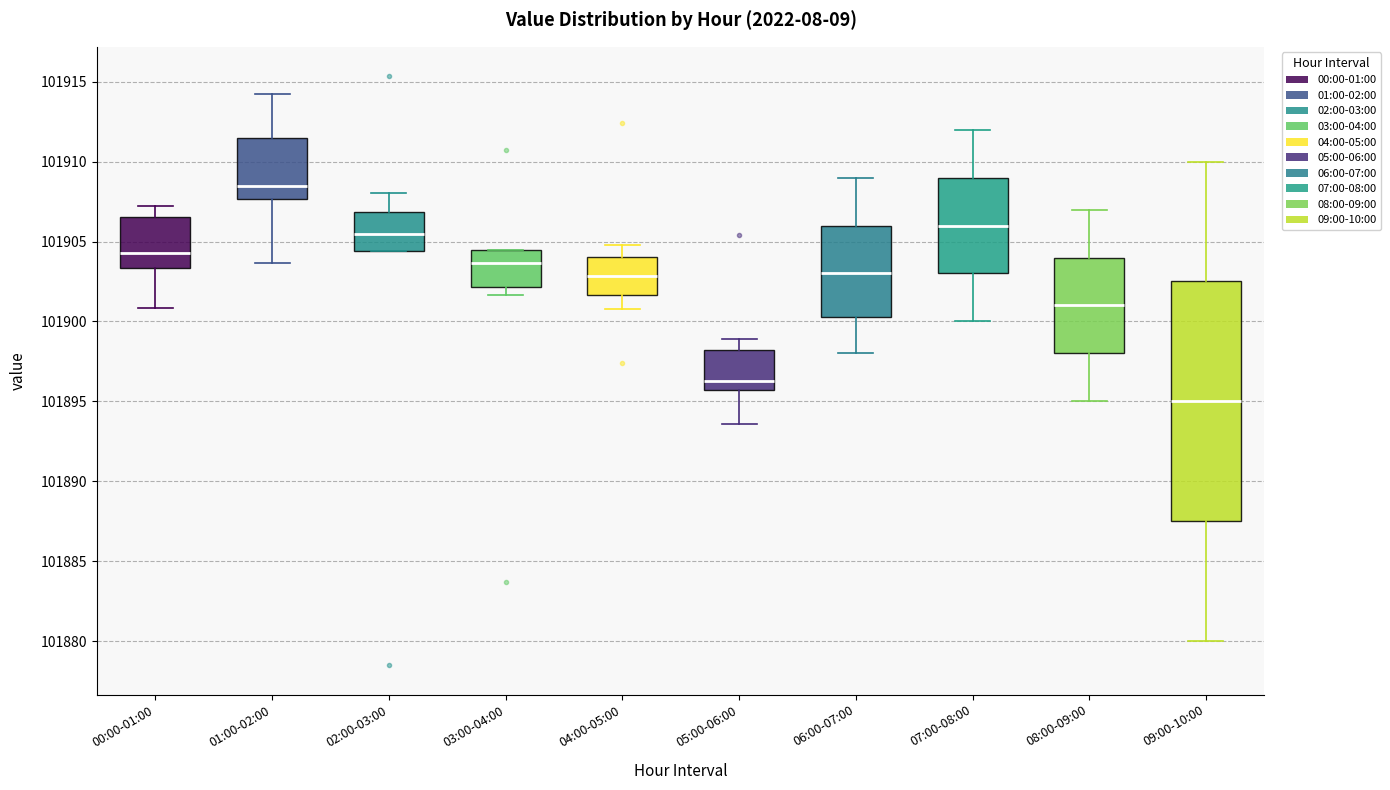

Reading left to right, transcribe this box plot: for each box, give where its median line is, the range the box spans, and where its two whiskers end, as read against the y-axis. The values are not printed on the chart, so give them approximately, as read against the axis.

00:00-01:00: median 101904.5, box 101903.5 to 101906.5, whiskers 101901.0 to 101907.0
01:00-02:00: median 101908.5, box 101907.5 to 101911.5, whiskers 101903.5 to 101914.5
02:00-03:00: median 101905.5, box 101904.5 to 101907.0, whiskers 101904.5 to 101908.0
03:00-04:00: median 101903.5, box 101902.0 to 101904.5, whiskers 101901.5 to 101904.5
04:00-05:00: median 101903.0, box 101901.5 to 101904.0, whiskers 101901.0 to 101905.0
05:00-06:00: median 101896.5, box 101895.5 to 101898.0, whiskers 101893.5 to 101899.0
06:00-07:00: median 101903.0, box 101900.5 to 101906.0, whiskers 101898.0 to 101909.0
07:00-08:00: median 101906.0, box 101903.0 to 101909.0, whiskers 101900.0 to 101912.0
08:00-09:00: median 101901.0, box 101898.0 to 101904.0, whiskers 101895.0 to 101907.0
09:00-10:00: median 101895.0, box 101887.5 to 101902.5, whiskers 101880.0 to 101910.0